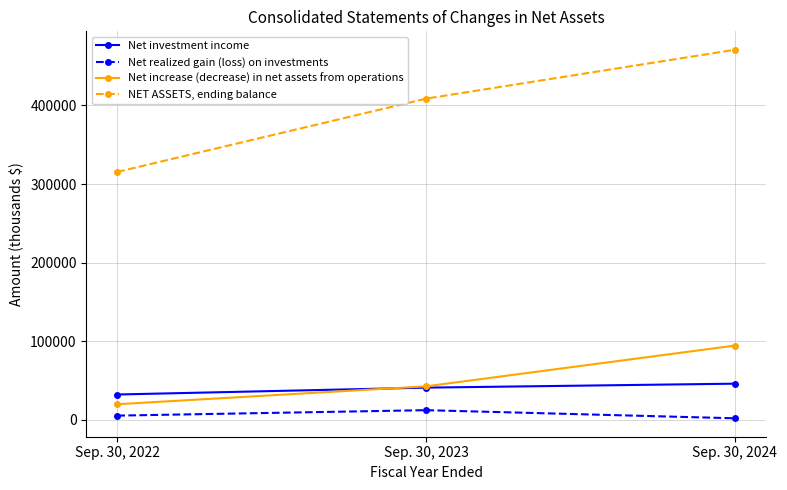

At which category is the sum across all series the highest?

Sep. 30, 2024